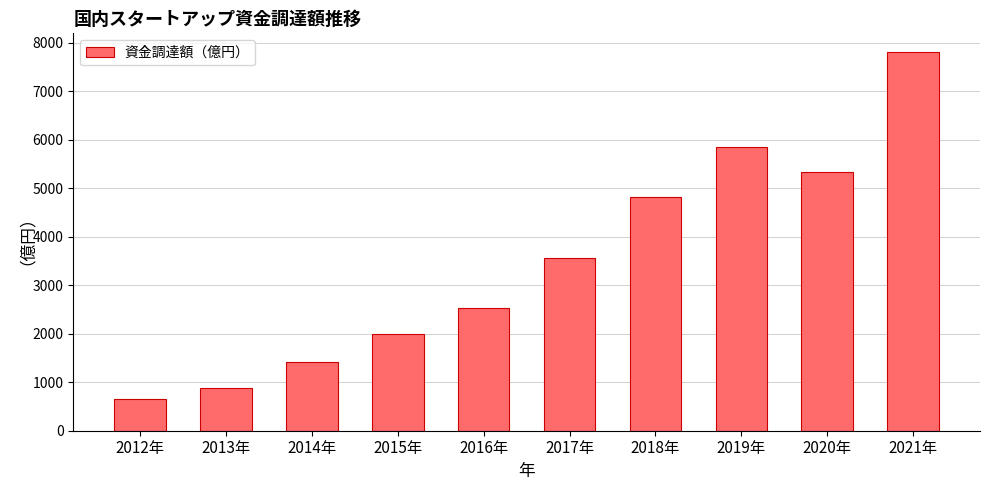

What is the difference between the values at 2019年 and 2014年?

4432